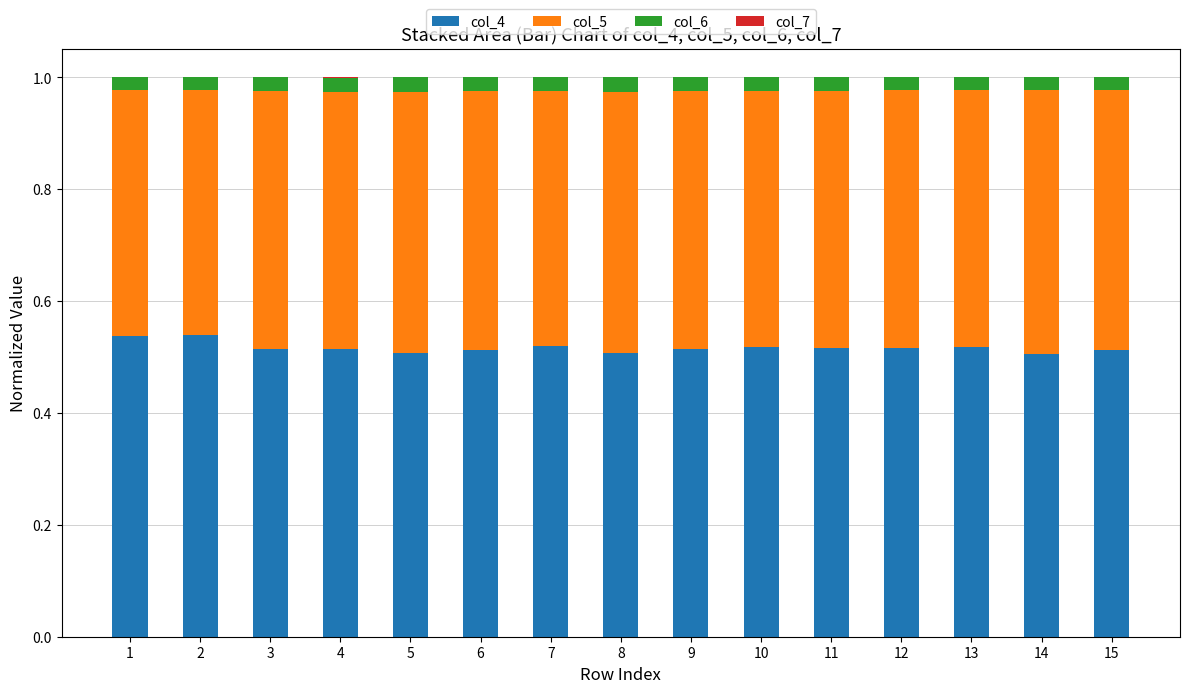

The value of col_4 at 2 is 0.3. True or false?

False